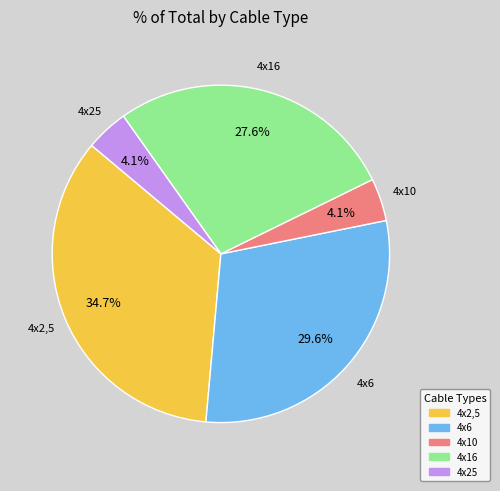

Count the number of slices in the pie.

5